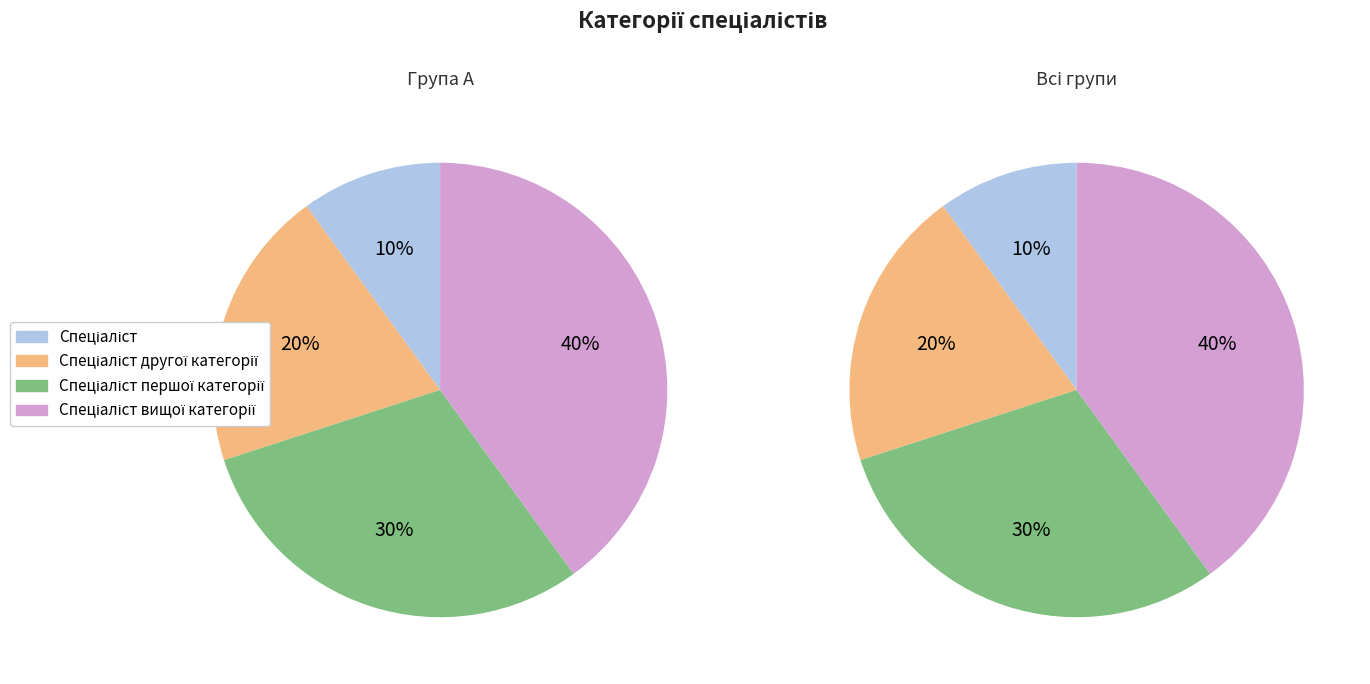

To the nearest percent, what percentage of the pie is Спеціаліст?

10%